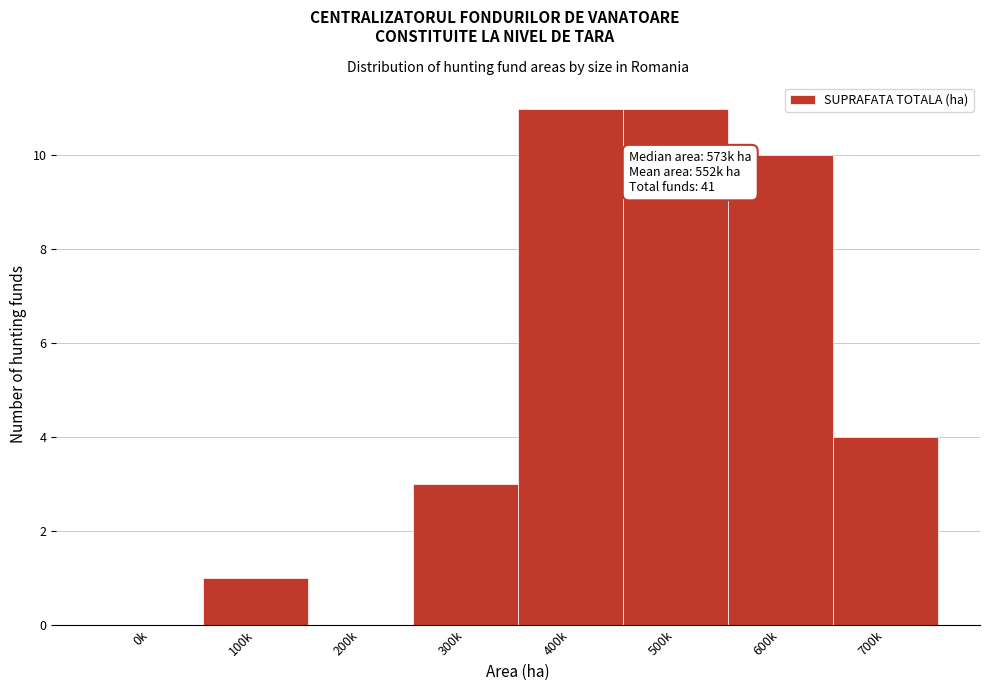

Reading left to right, extract all data points from this chart.

0k=0	100k=1	200k=0	300k=3	400k=11	500k=11	600k=10	700k=4